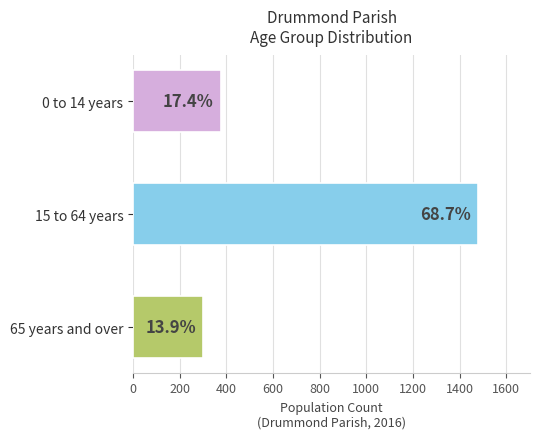

Does the chart contain any negative values?

No